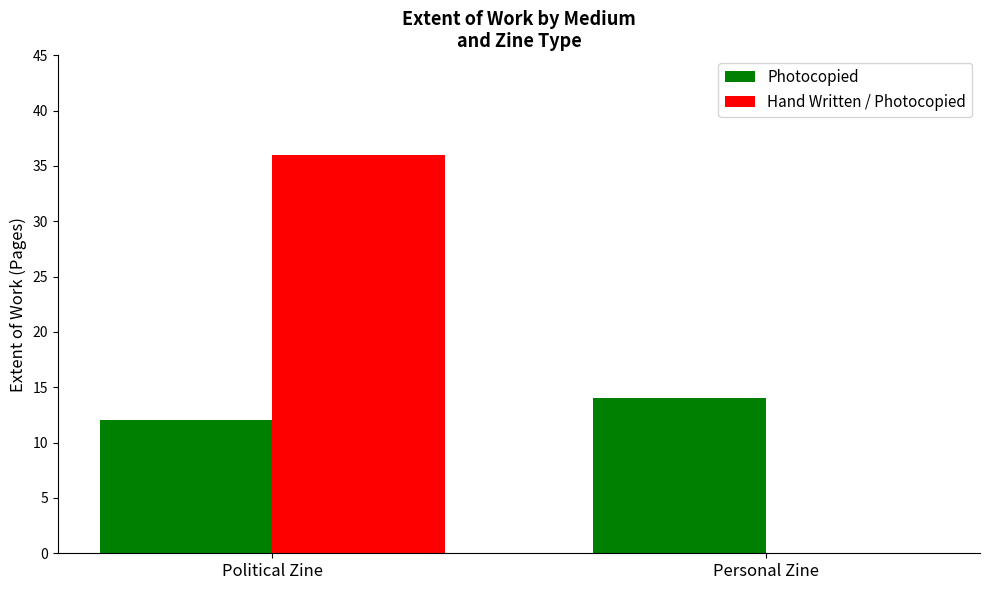

What is the maximum value shown in the chart?

36